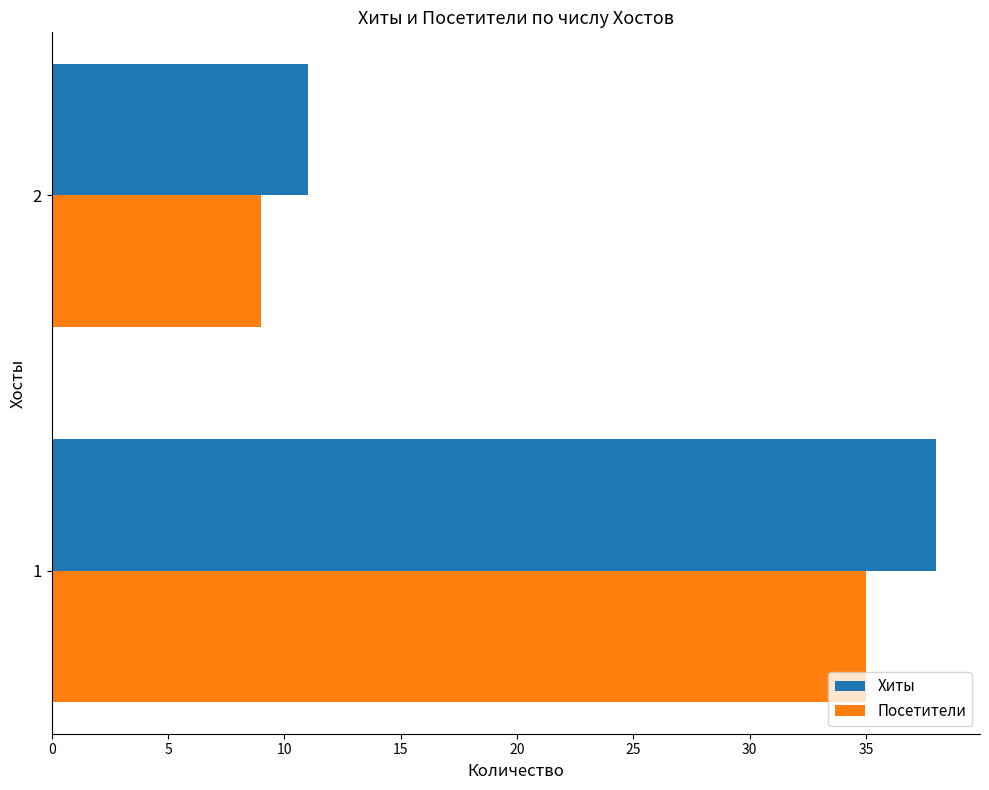

Rank the series by their average value, from lowest to highest.

Посетители, Хиты